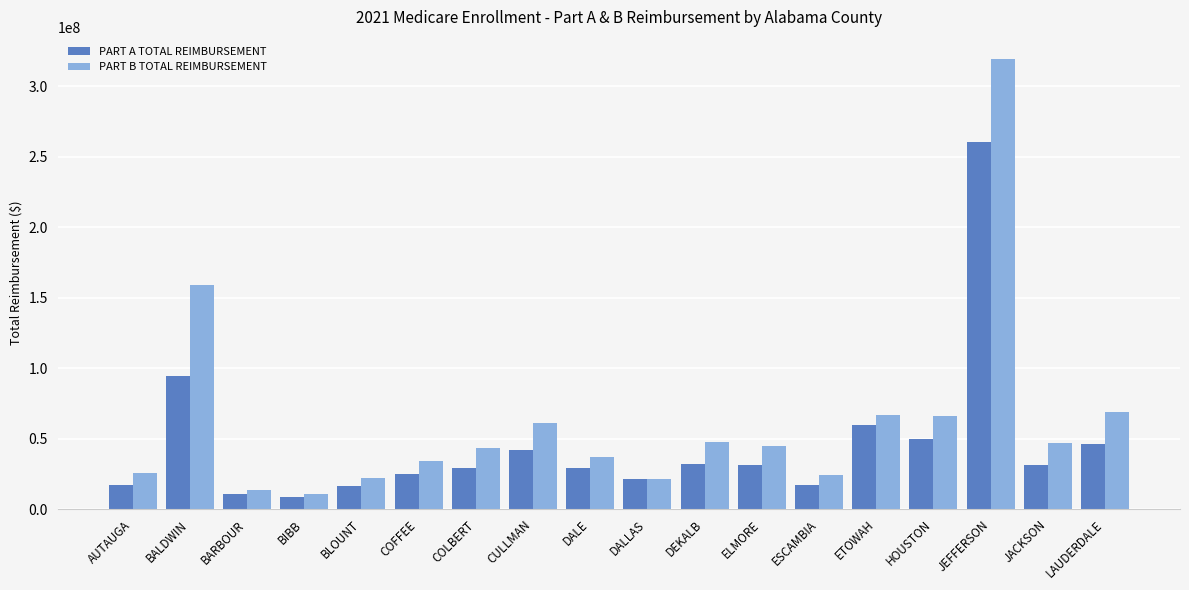

How many groups of bars are there?

18